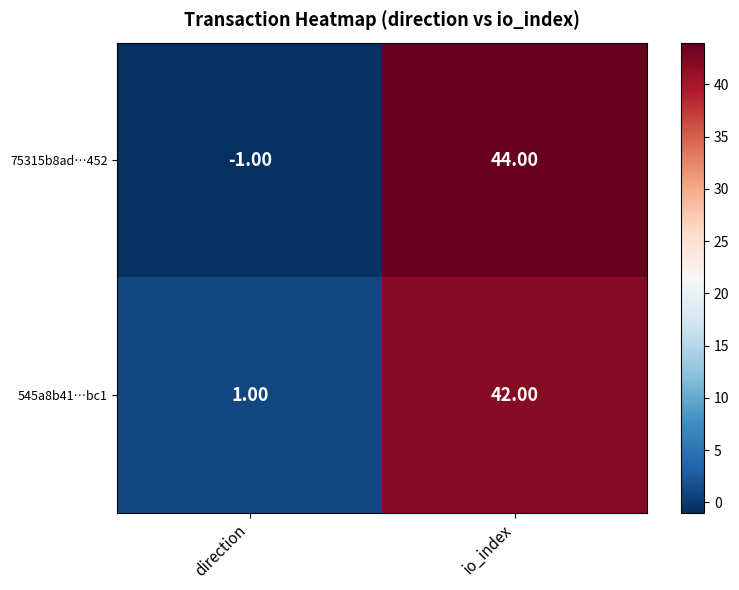

Rank the series at io_index from lowest to highest value.

545a8b41…bc1, 75315b8ad…452